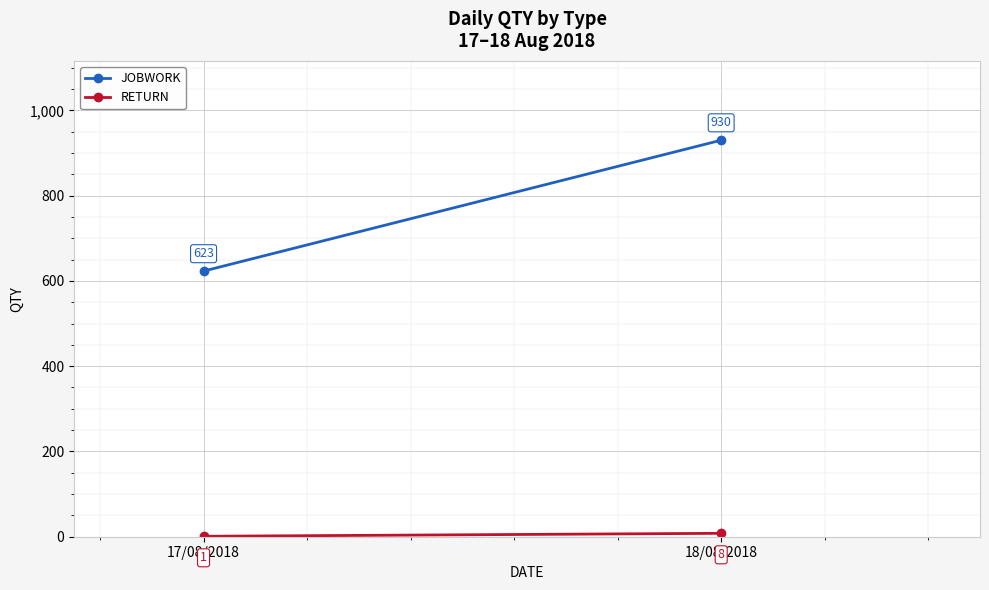

How many lines are shown in the chart?

2